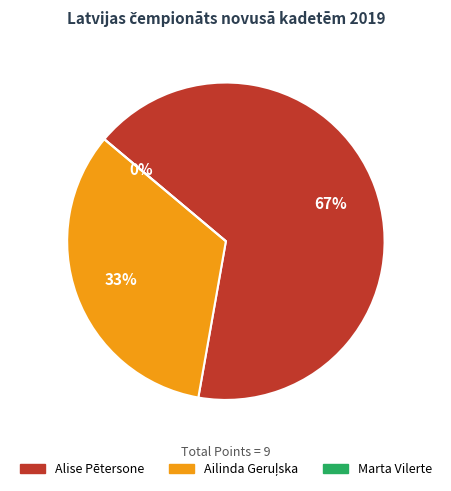

What is the ratio of the value at Alise Pētersone to the value at Ailinda Geruļska?

2.0